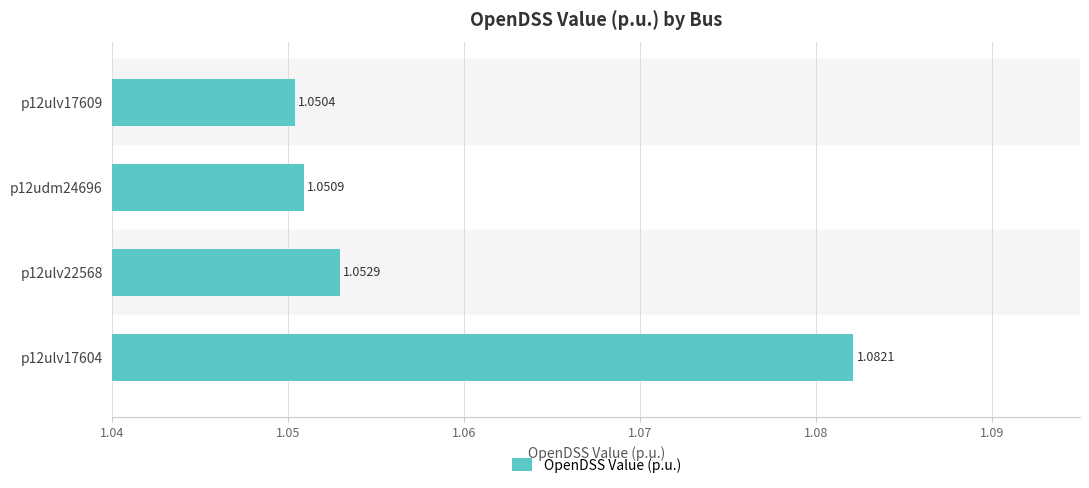

List the labels in order of value, smallest first.

p12ulv17609, p12udm24696, p12ulv22568, p12ulv17604